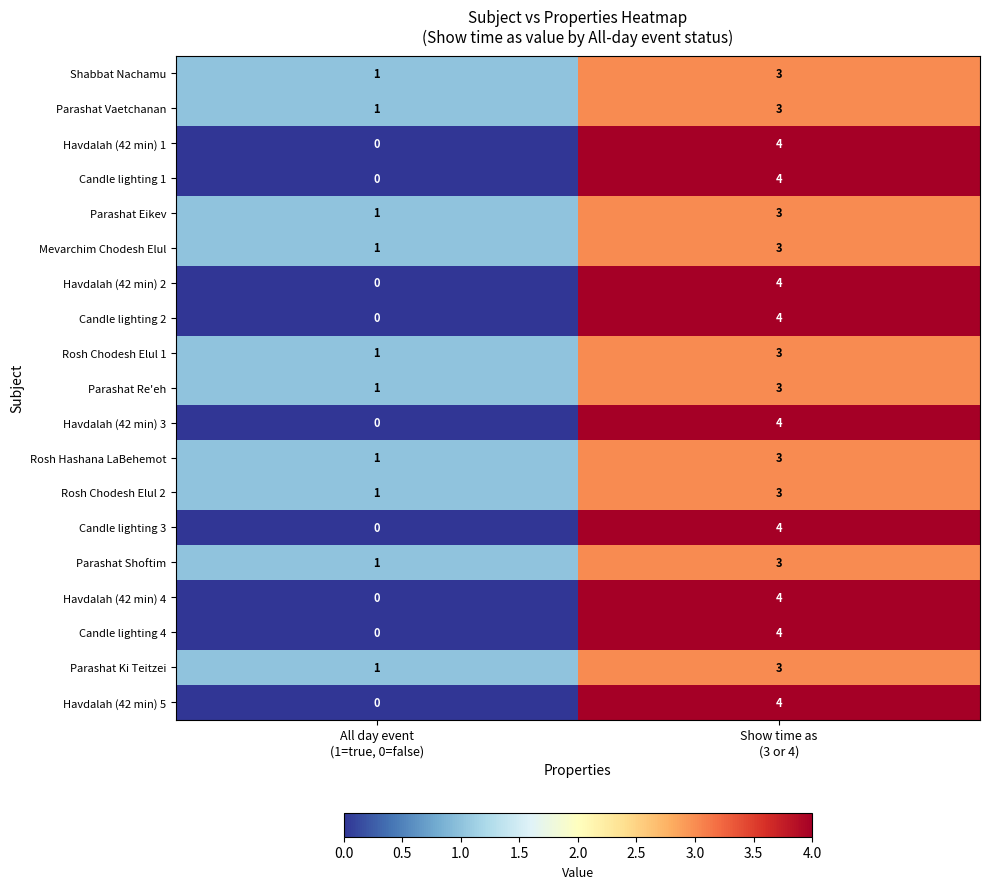

How many values in Candle lighting 3 are above zero?

1